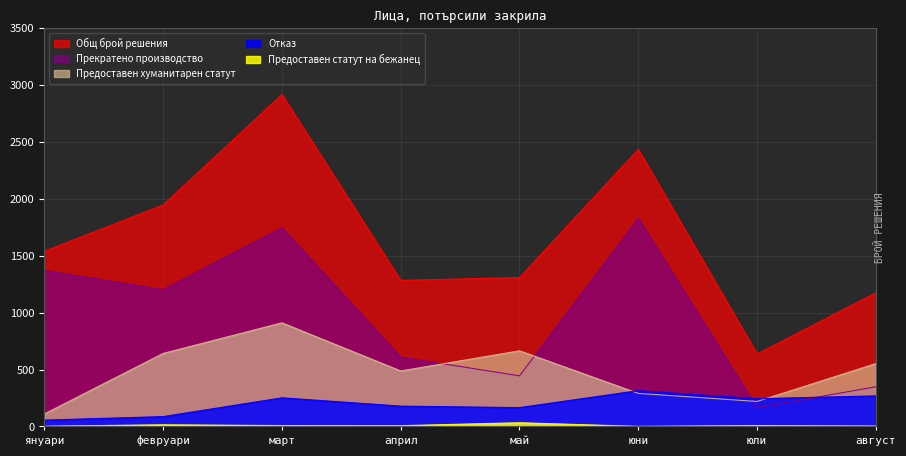

Which series has the widest spread of values?

Общ брой решения